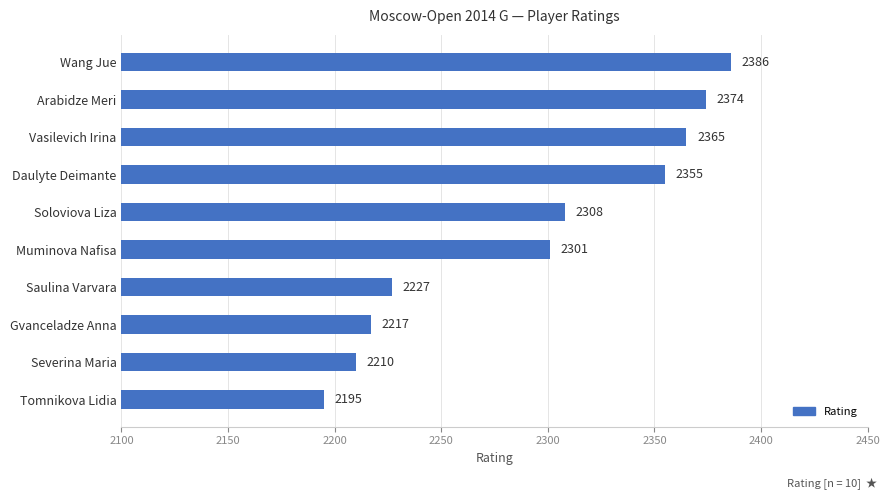

What is the minimum value shown in the chart?

2195